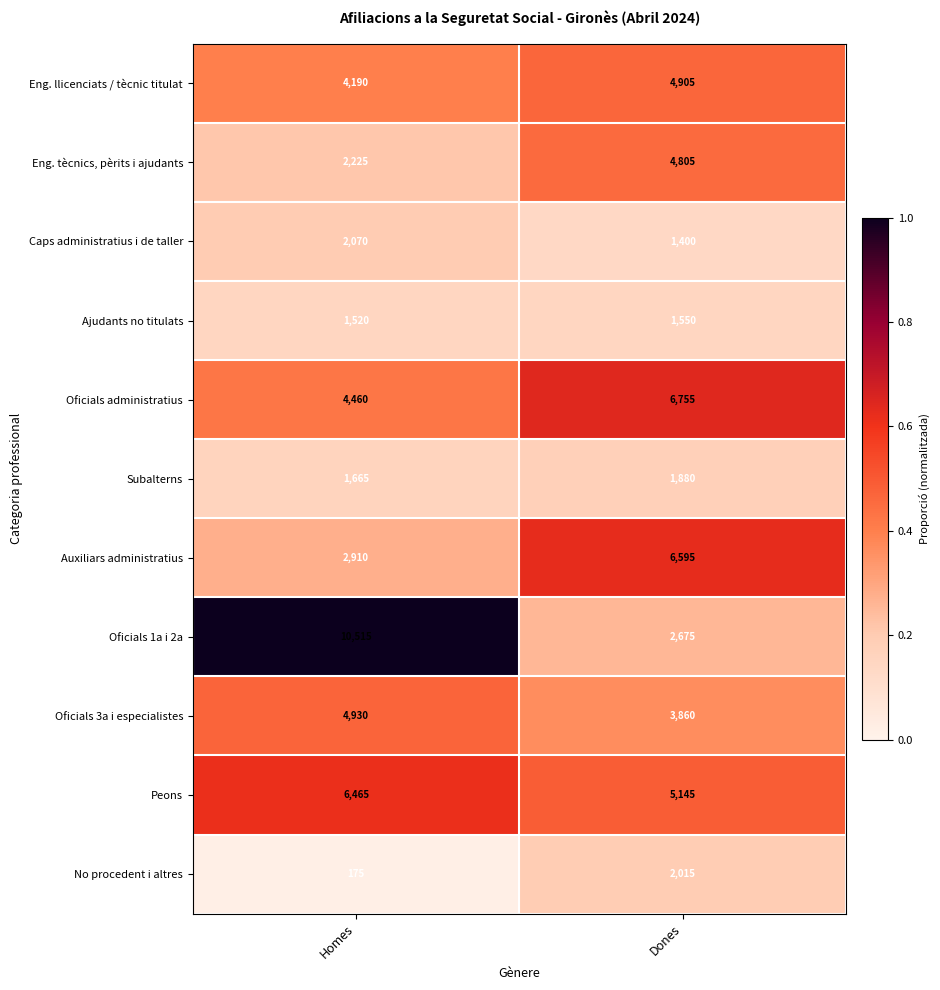

Rank the series by their maximum value, from highest to lowest.

Oficials 1a i 2a, Oficials administratius, Auxiliars administratius, Peons, Oficials 3a i especialistes, Eng. llicenciats / tècnic titulat, Eng. tècnics, pèrits i ajudants, Caps administratius i de taller, No procedent i altres, Subalterns, Ajudants no titulats